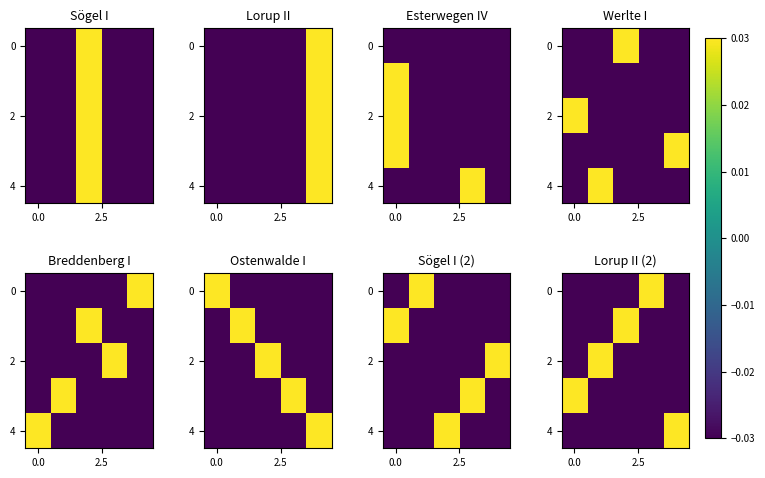

What is the difference between the maximum and second lowest values in the 4 series?

0.1